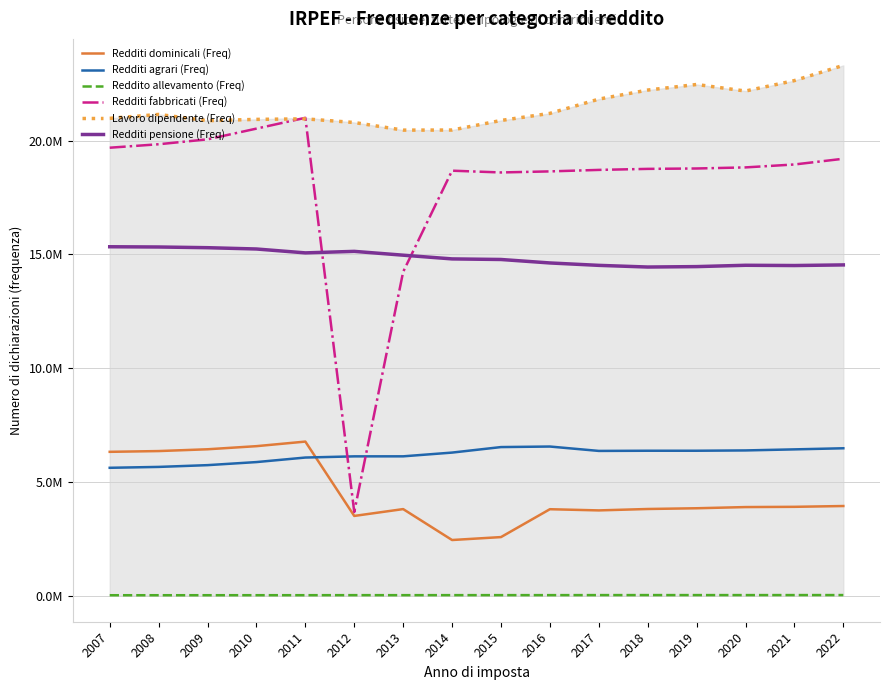

What is the spread (max minus min) of values at 2015?

20846592